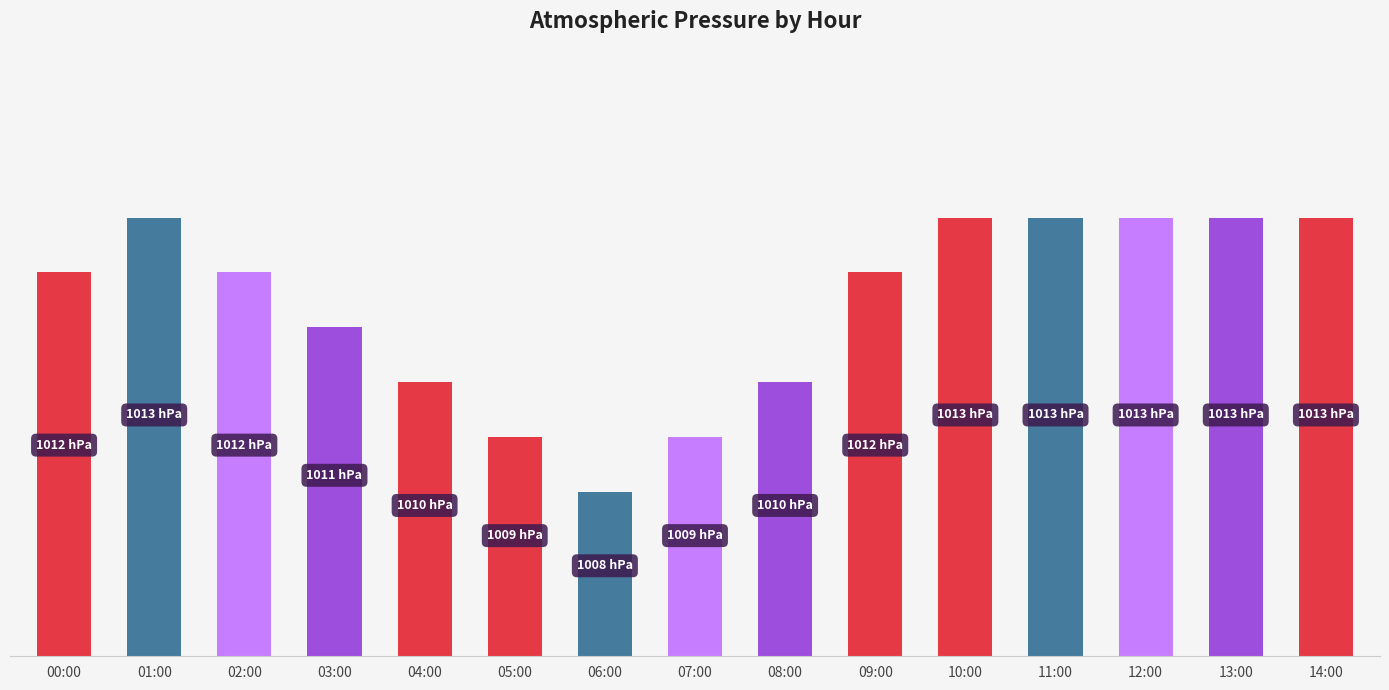

What is the difference between the maximum and minimum values?

5